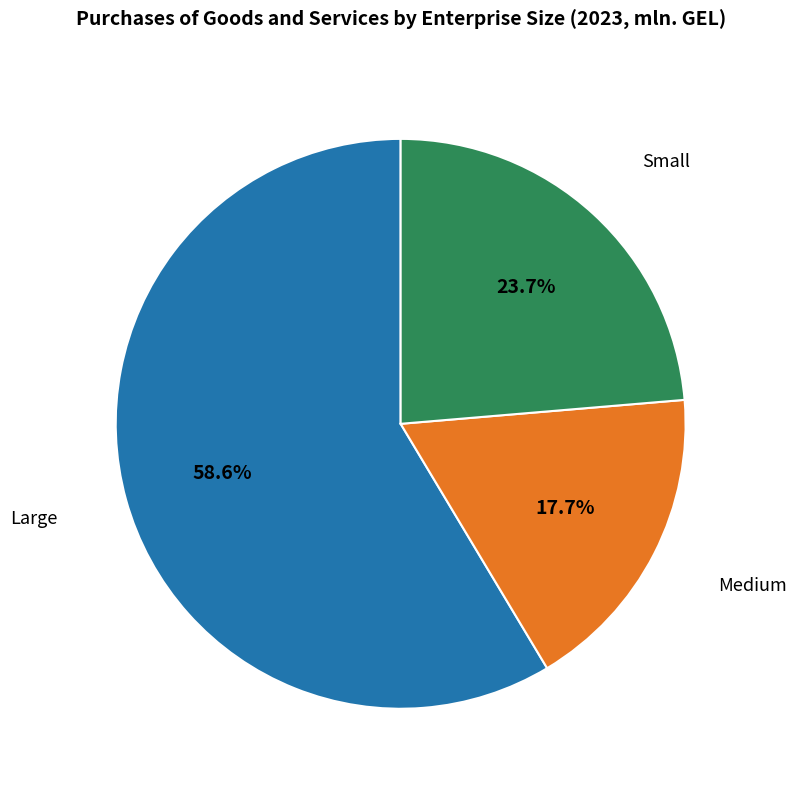

Which slice is the smallest?

Medium